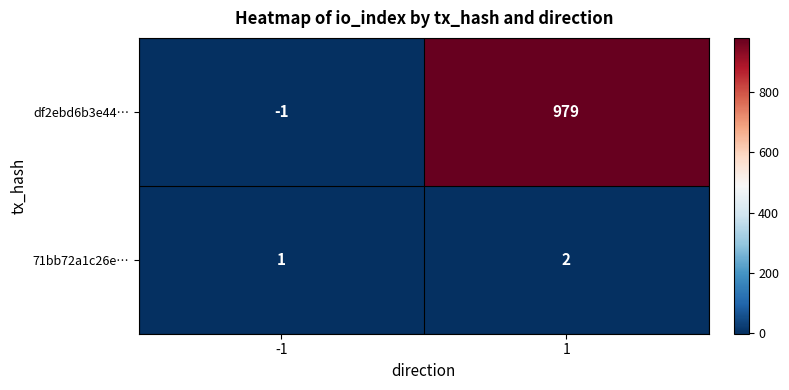

True or false: df2ebd6b3e44… has a value of -1 at -1.

True